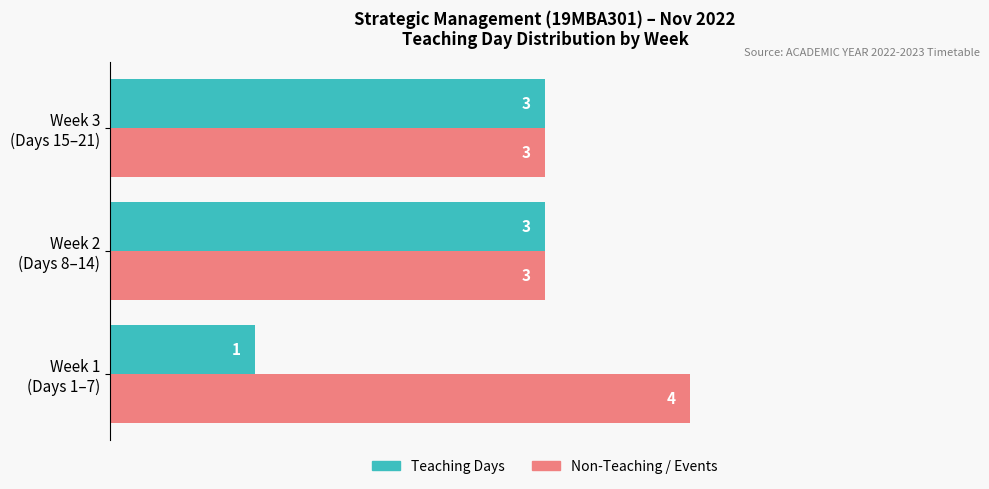

At how many categories does at least one series exceed 1?

3